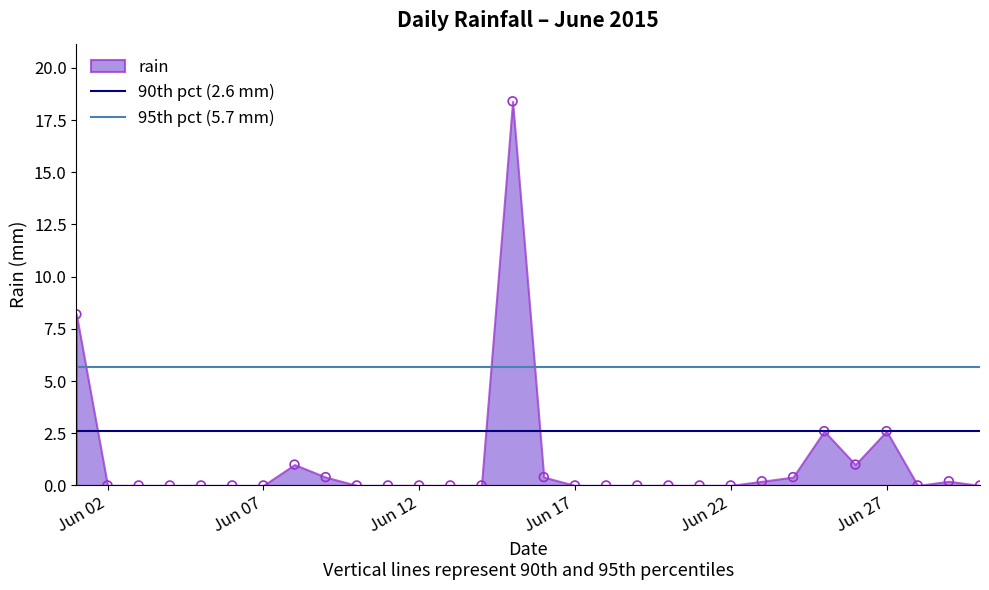

What is the range of Y values (max minus min)?

18.4